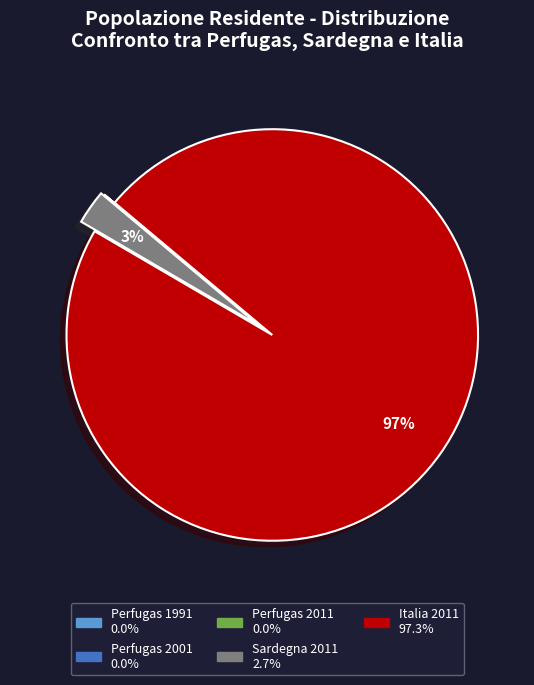

Is the sum of Italia 2011 and Sardegna 2011 greater than half?

Yes